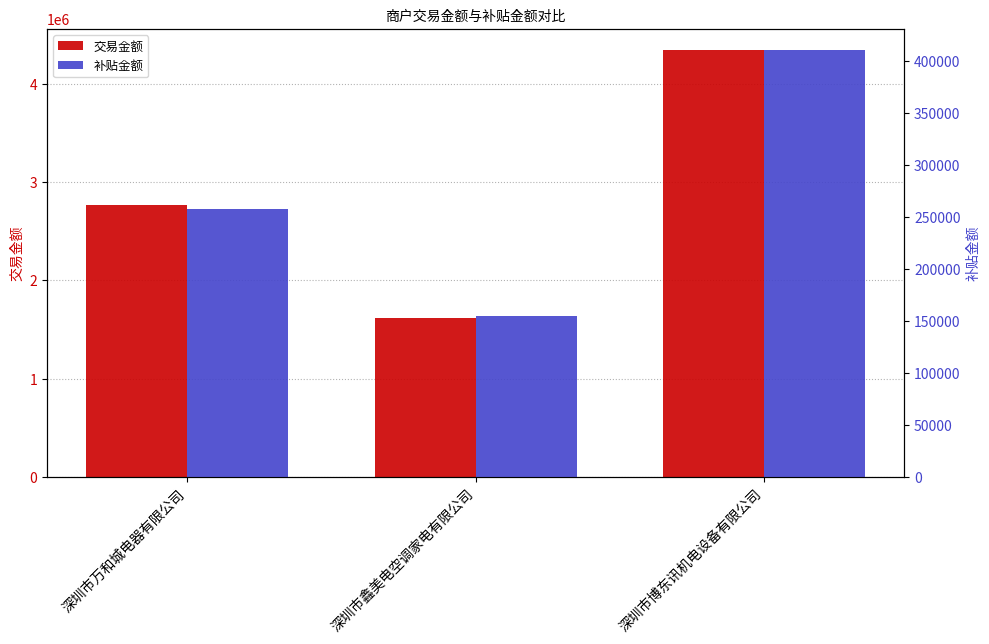

What is the value of the 交易金额 bar at the 1st from the left?

2764855.0